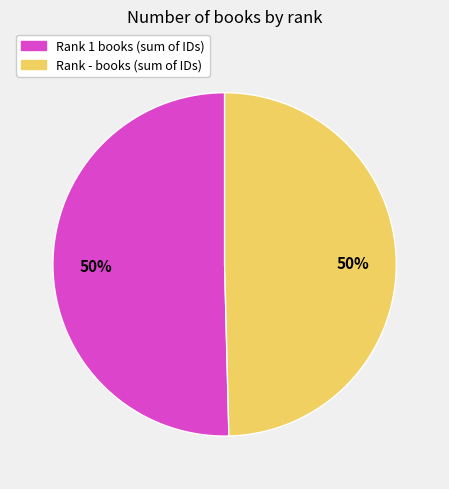

To the nearest percent, what is the combined percentage of Rank - and Rank 1?

100%